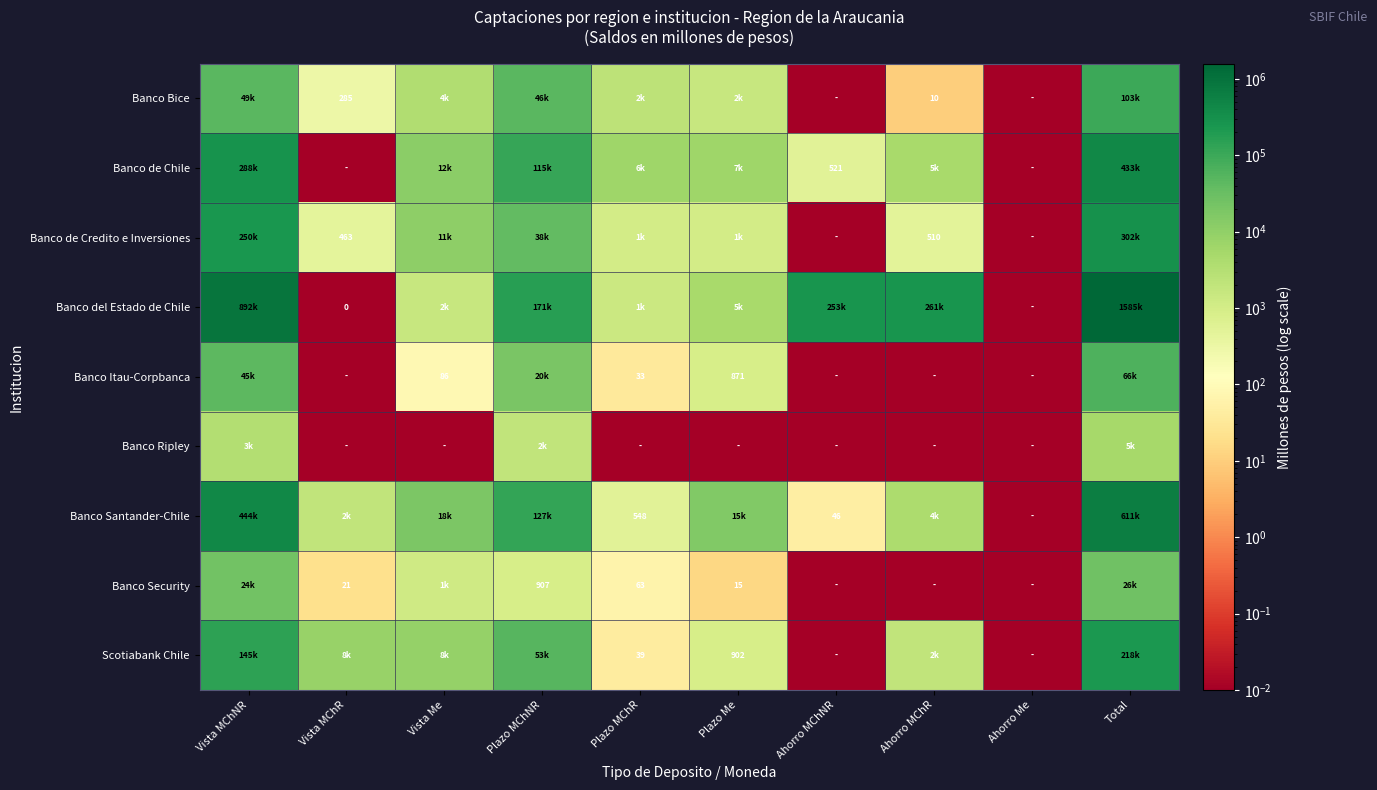

Rank the series at Ahorro MChR from lowest to highest value.

Banco Itau-Corpbanca, Banco Ripley, Banco Security, Banco Bice, Banco de Credito e Inversiones, Scotiabank Chile, Banco Santander-Chile, Banco de Chile, Banco del Estado de Chile